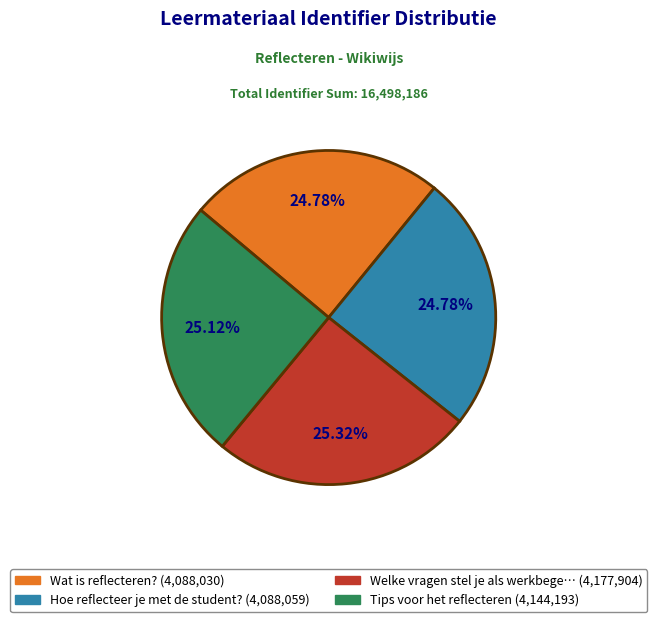

Does any single category account for the majority?

No